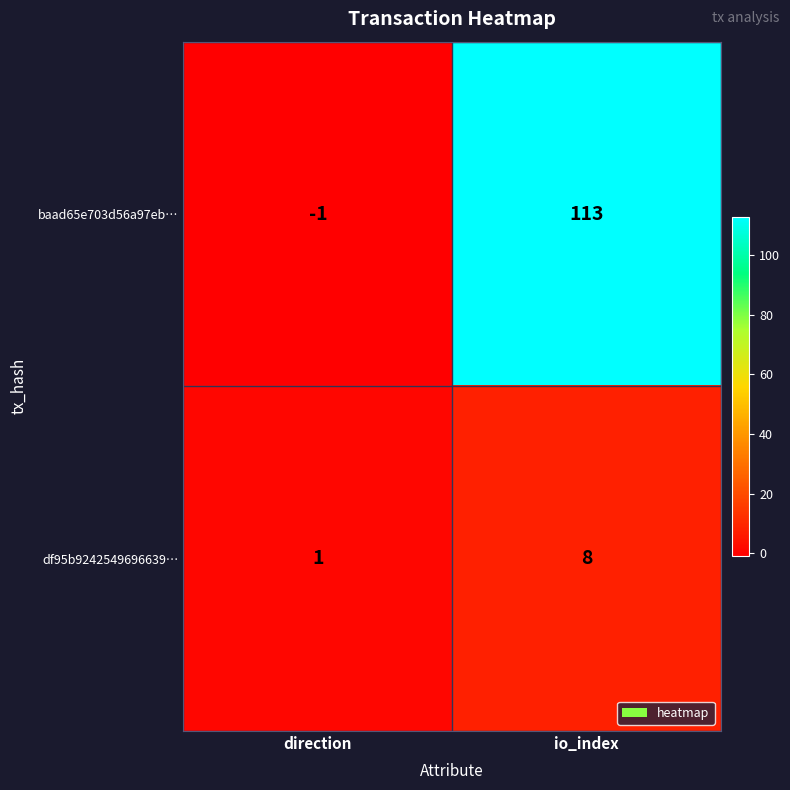

Which category has the lowest value in the df95b9242549696639… series?

direction